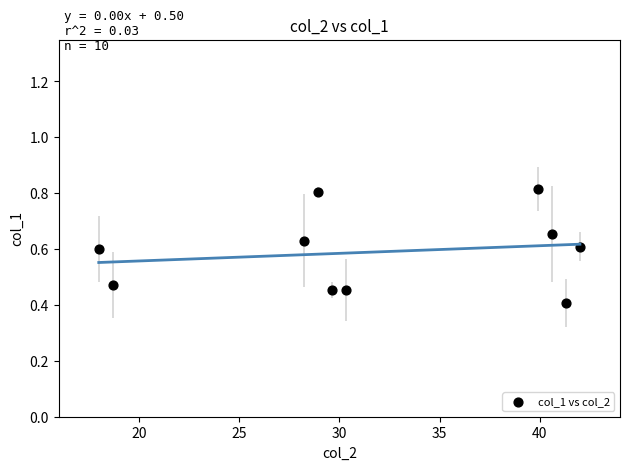

What Y value in the scatter plot is closest to 0?

0.4